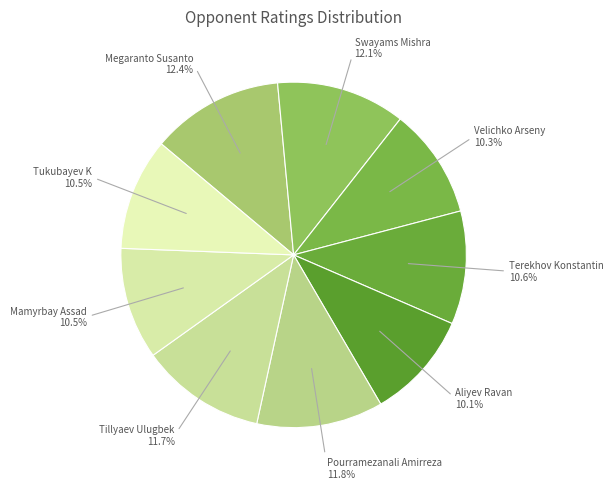

Which category has the smallest portion of the pie?

Aliyev Ravan